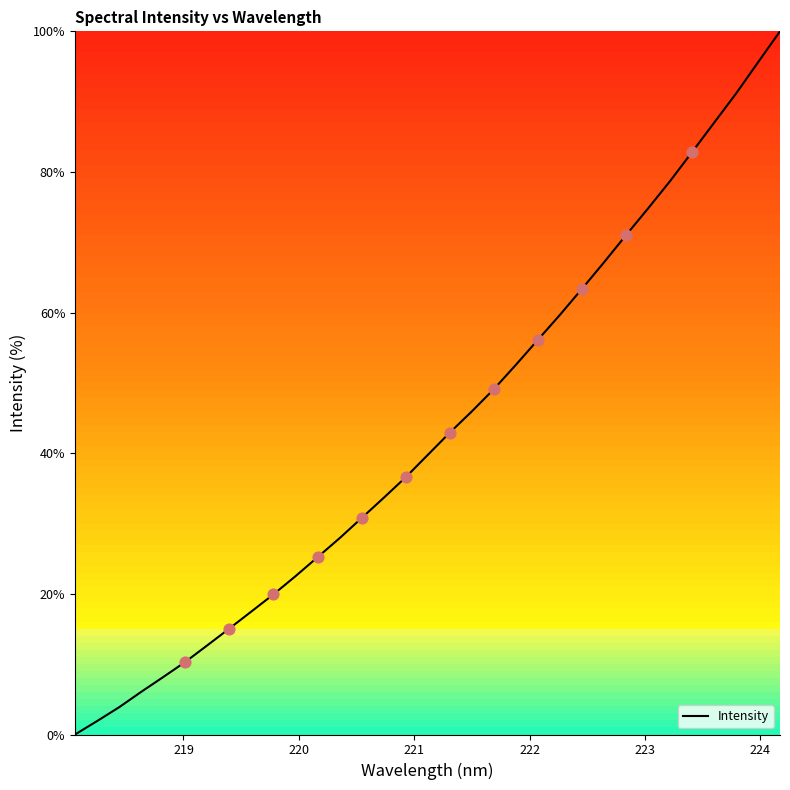

What is the maximum value shown in the chart?

100.0